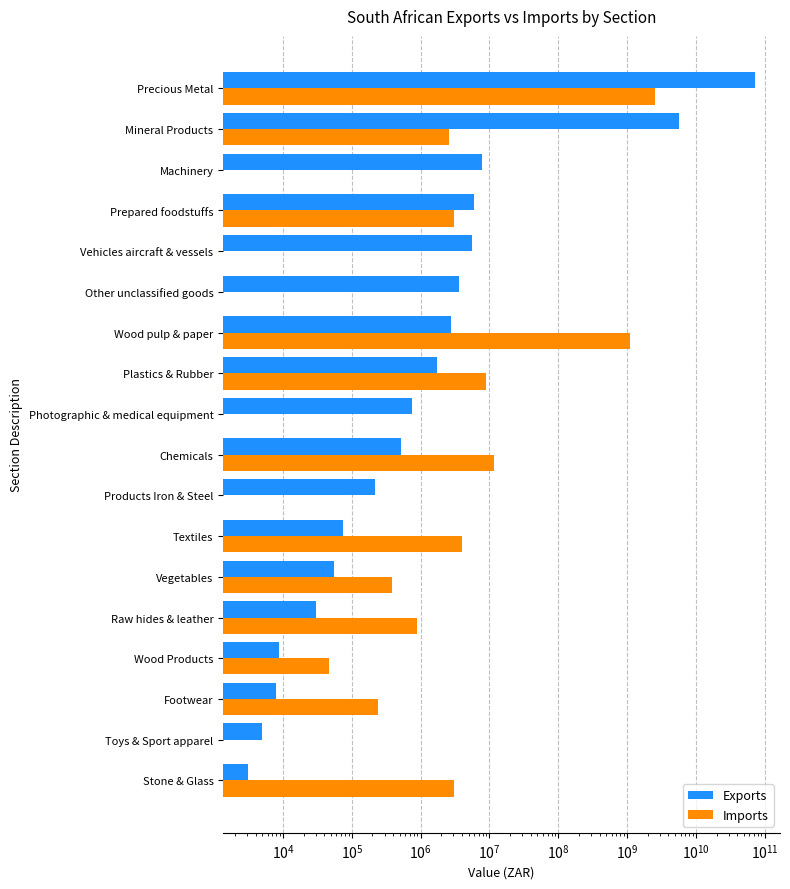

What are all the series names shown in the legend?

Exports, Imports